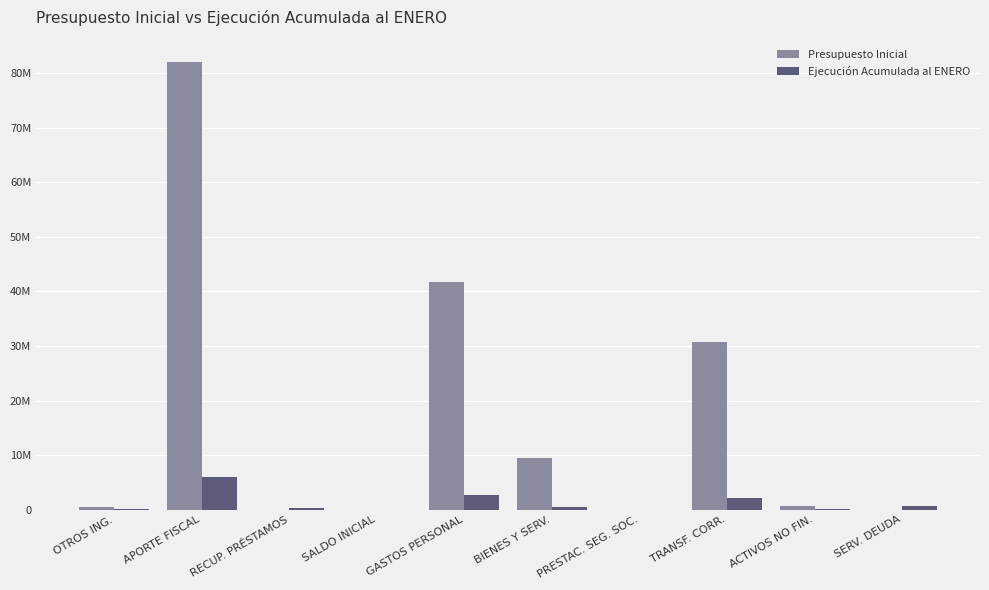

Does the chart contain stacked bars?

No